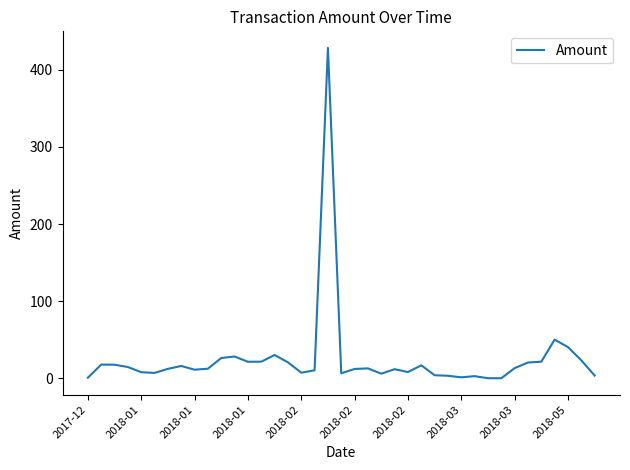

What is the difference between the maximum and minimum values?

428.5